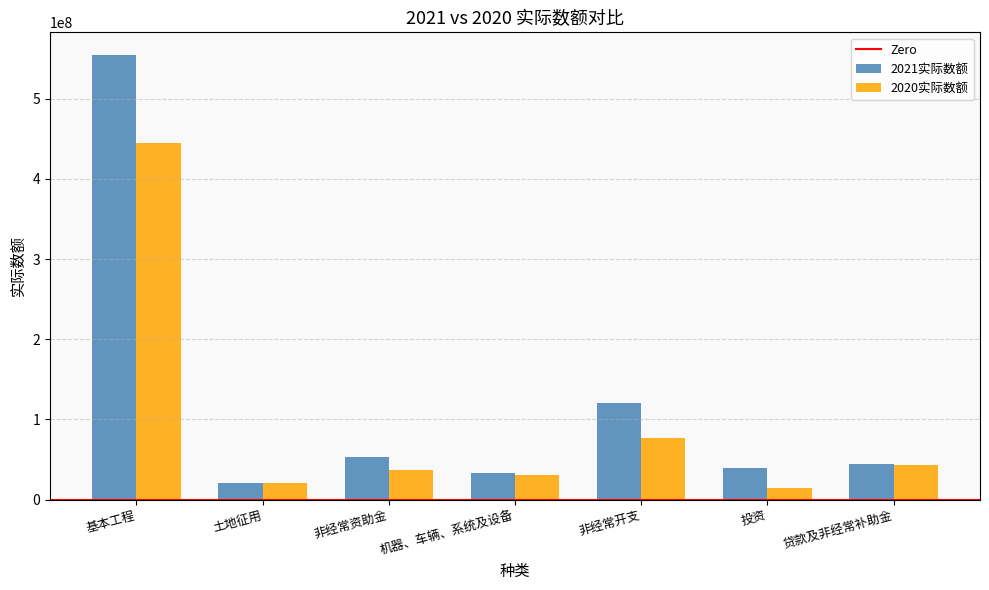

Reading left to right, transcribe all the data shown in this chart.

2021实际数额: 555198307	20833140	52838479	33452756	120361952	39332395	44272281
2020实际数额: 445002457	20938801	36710223	30122461	77021523	13991137	42925096